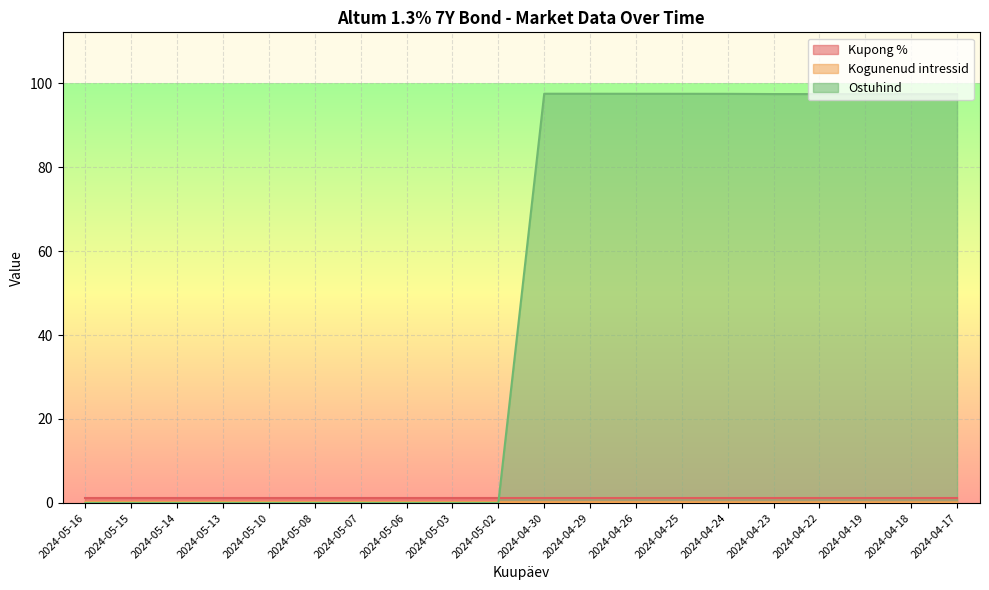

Which series has the largest range (max minus min)?

Ostuhind